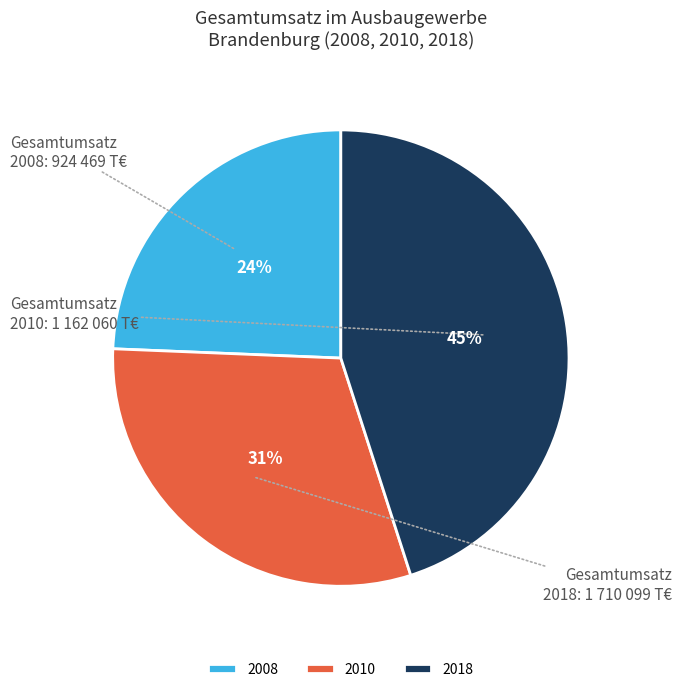

To the nearest percent, what is the average slice percentage?

33%